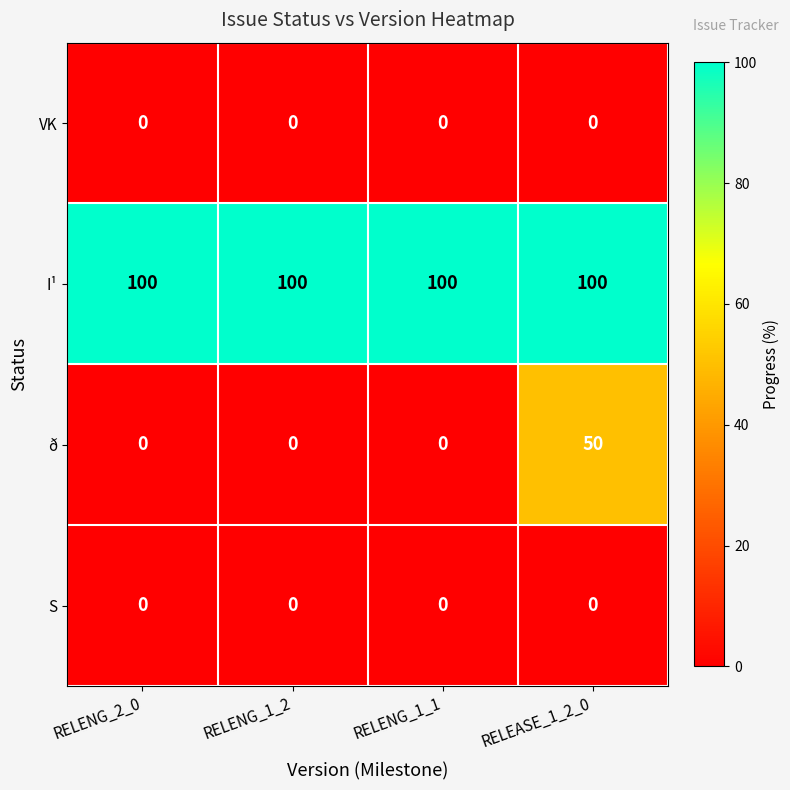

True or false: S has a value of 0 at RELEASE_1_2_0.

True